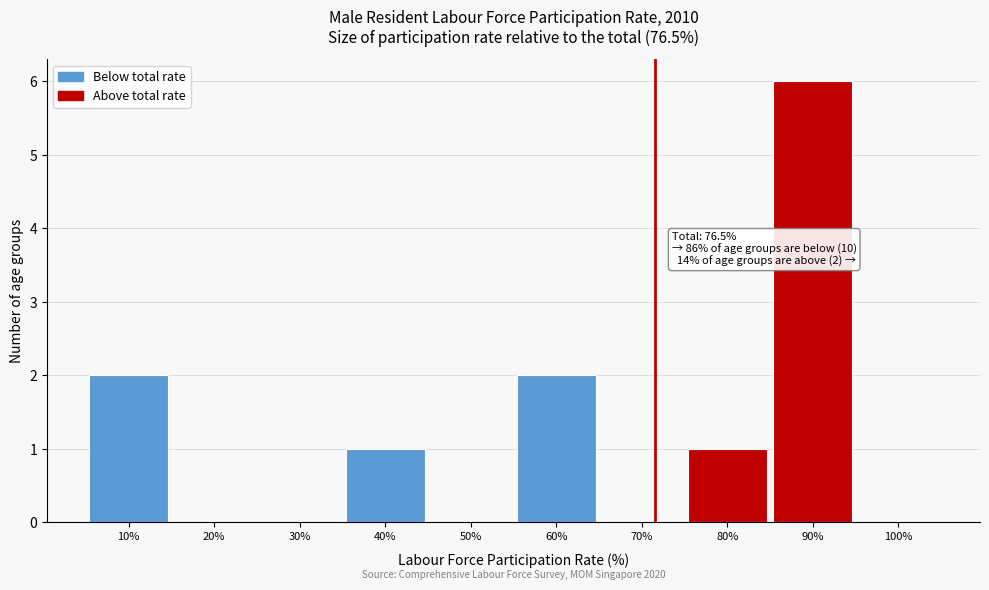

Reading right to left, extract all data points from this chart.

100%=0	90%=6	80%=1	70%=0	60%=2	50%=0	40%=1	30%=0	20%=0	10%=2